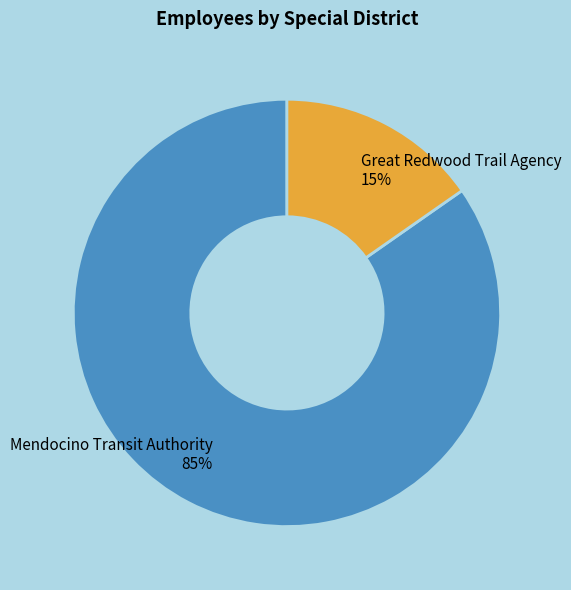

Count the number of slices in the pie.

2